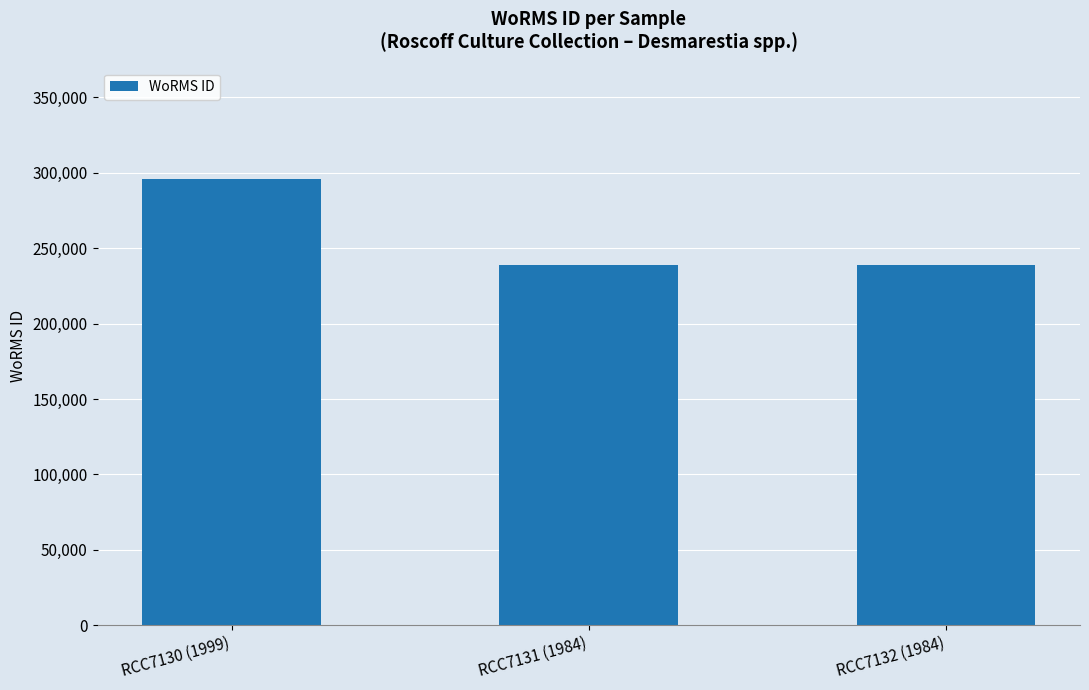

What is the difference between the maximum and minimum values?

56663